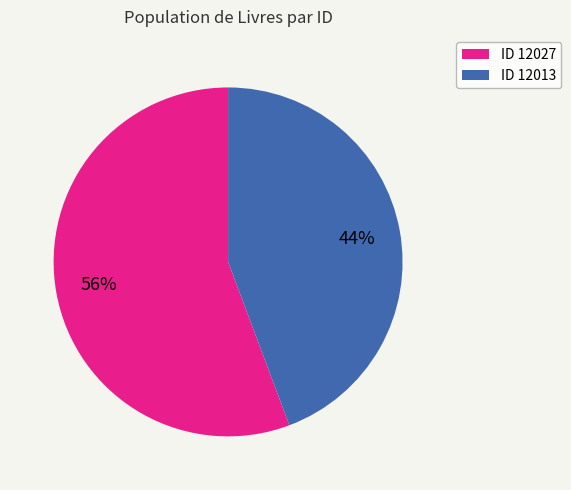

The ID 12013 slice represents 55% of the pie. True or false?

False